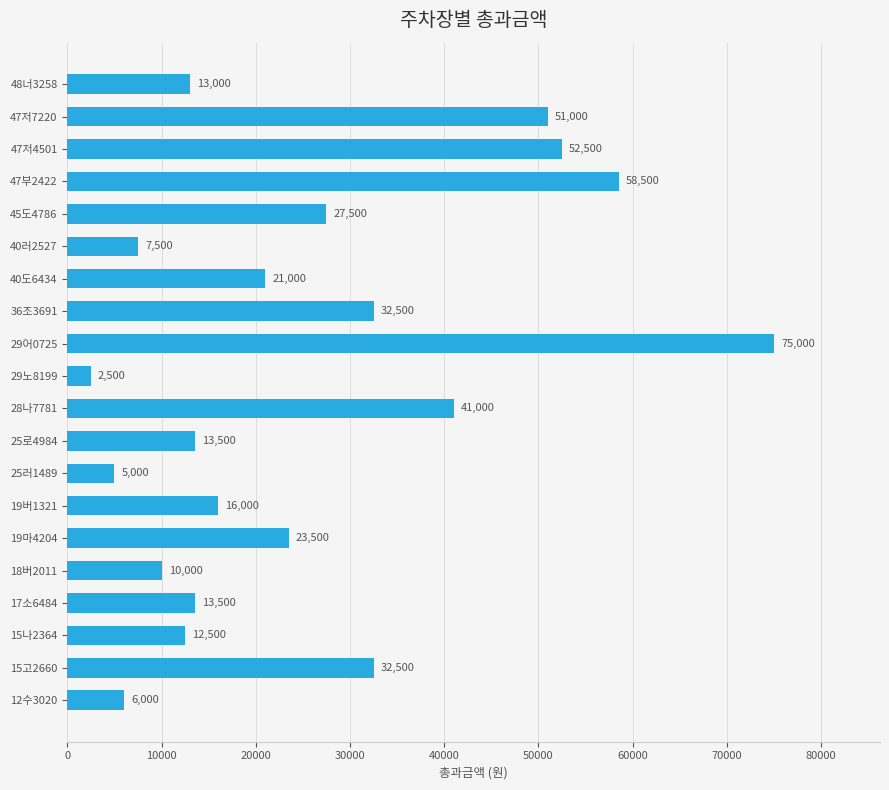

Reading bottom to top, list all the values displayed in this chart.

6000	32500	12500	13500	10000	23500	16000	5000	13500	41000	2500	75000	32500	21000	7500	27500	58500	52500	51000	13000